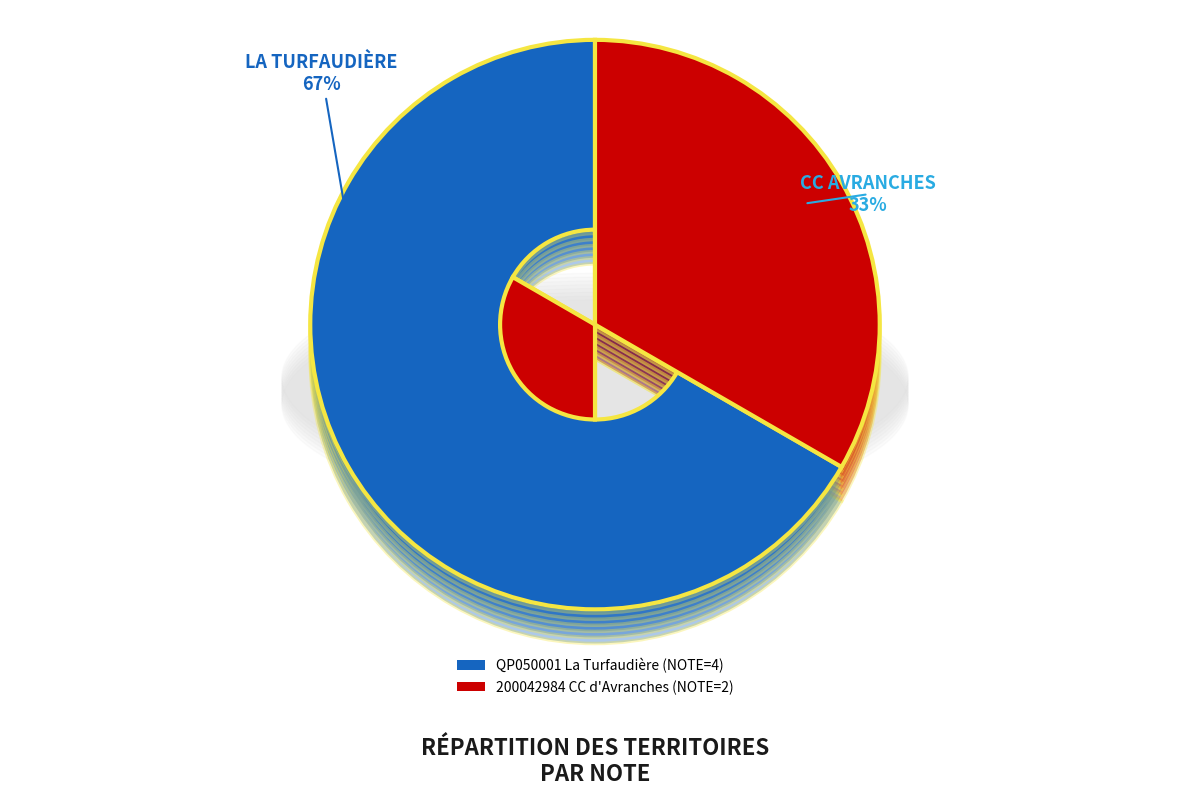

Does any single category account for the majority?

Yes